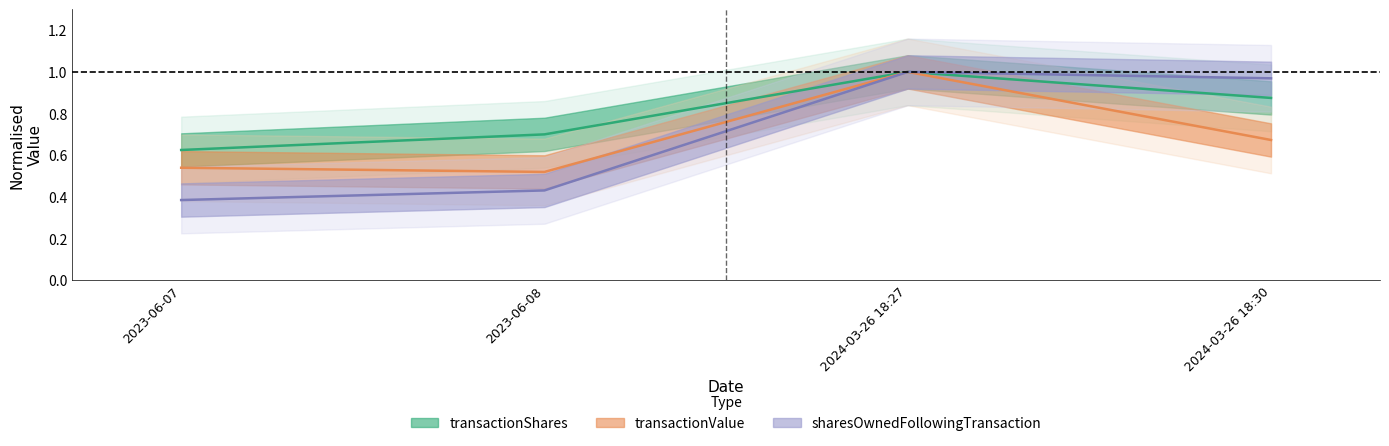

Which series has the largest total across all categories?

transactionShares